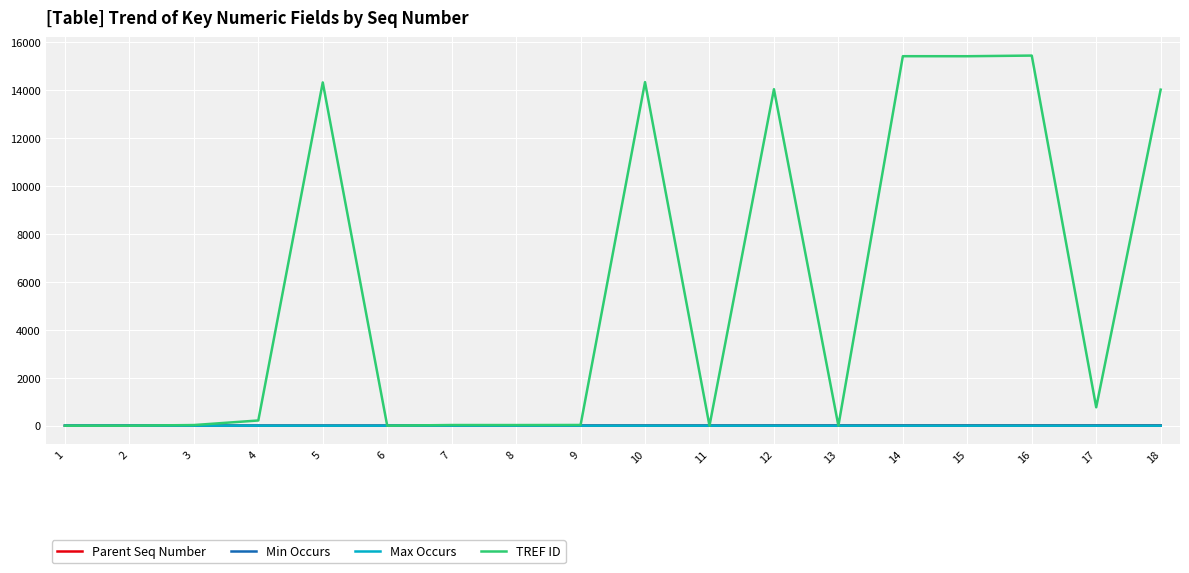

The value of TREF ID at 12 is 14035. True or false?

True